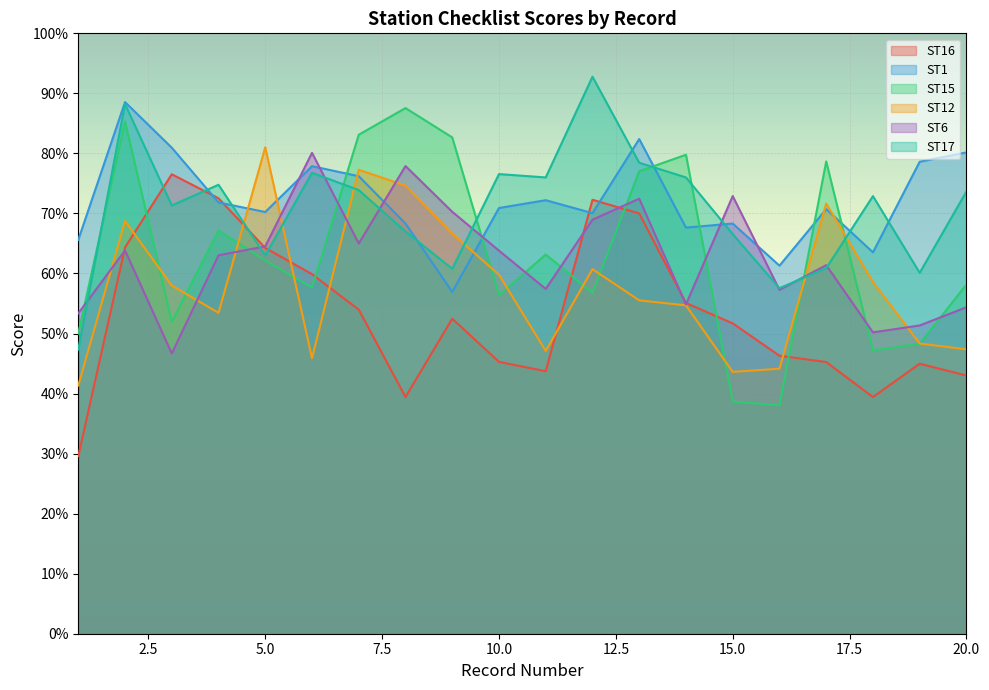

What is the average value of the ST17 series?

70.7